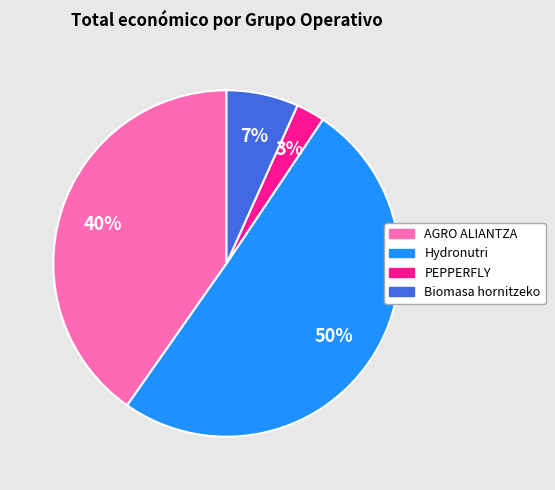

Rank the categories by value from highest to lowest.

Hydronutri, AGRO ALIANTZA, Biomasa hornitzeko, PEPPERFLY